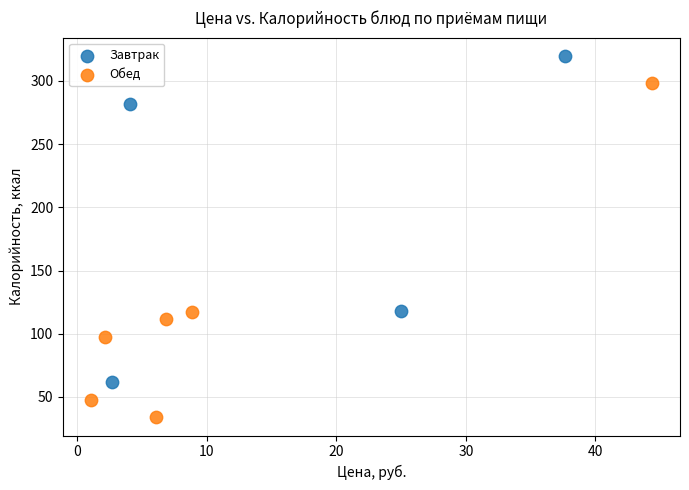

Which series reaches the minimum Y coordinate?

Обед